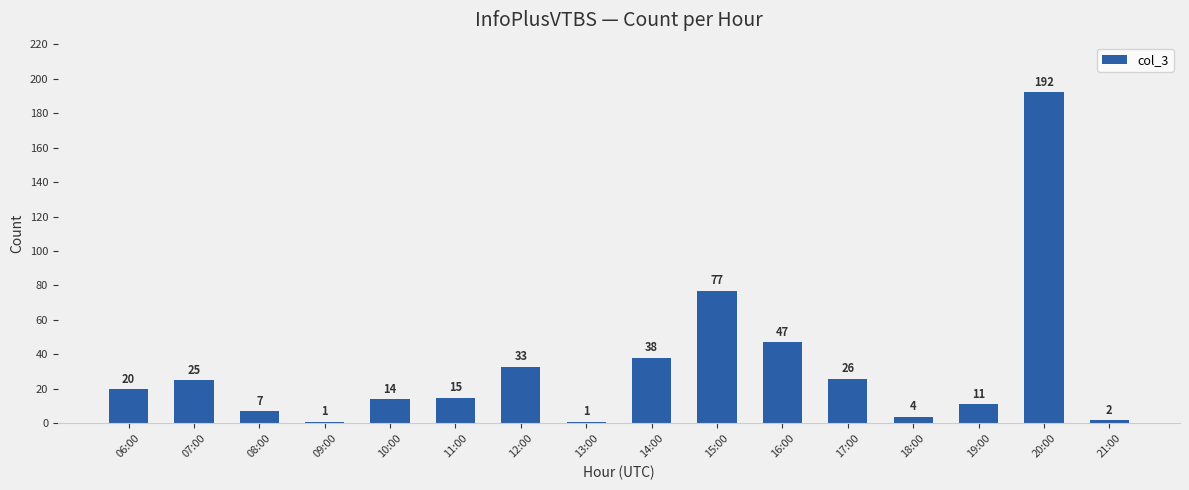

Does the chart contain stacked bars?

No